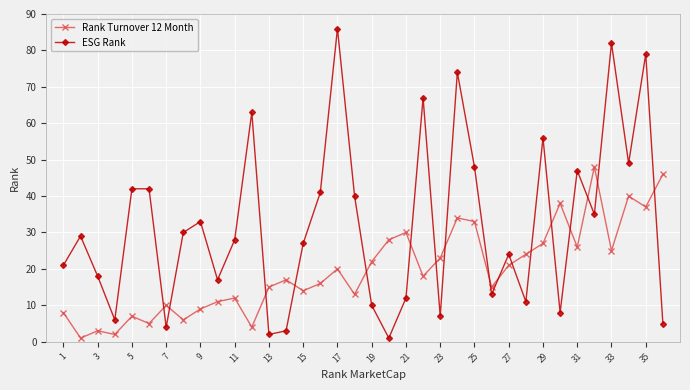

Which series ends up on top after the final intersection of ESG Rank and Rank Turnover 12 Month?

Rank Turnover 12 Month